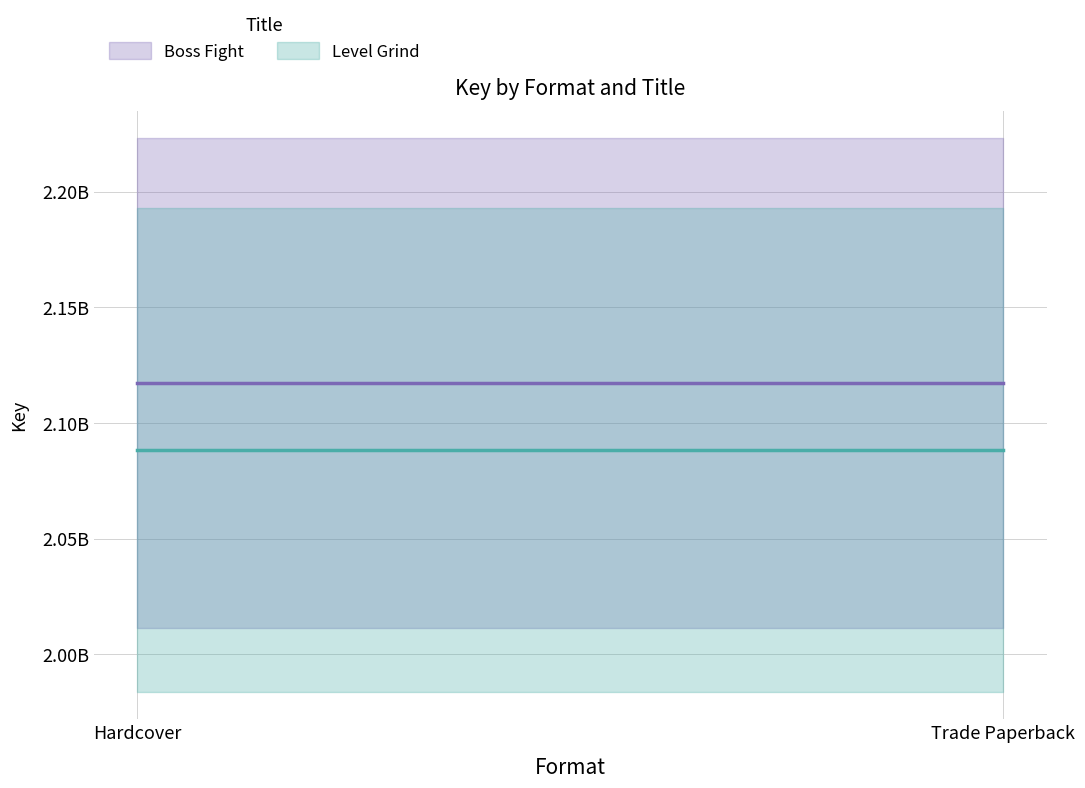

At which category does the chart reach its peak across all series?

Hardcover